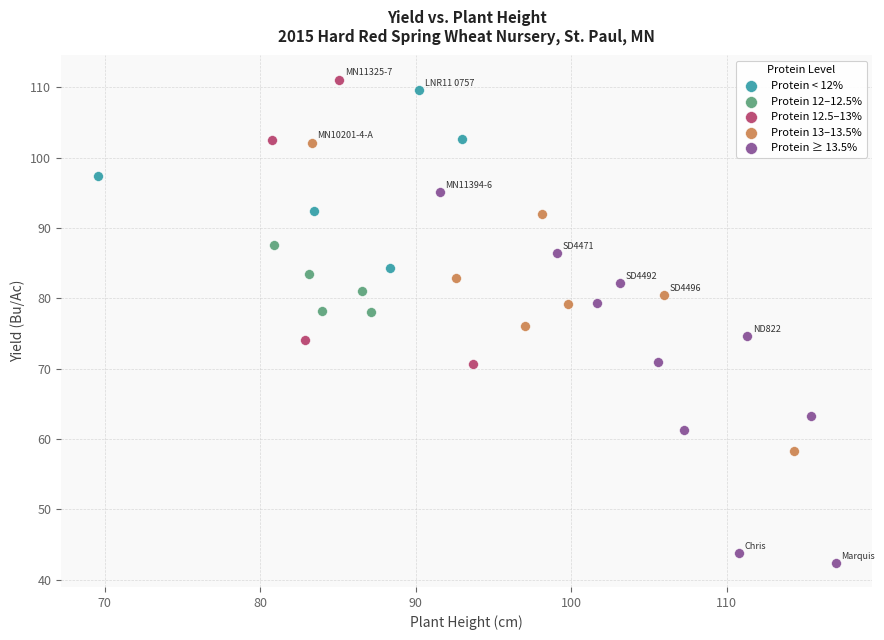

Which series has the largest Y range (max minus min)?

Protein ≥ 13.5%